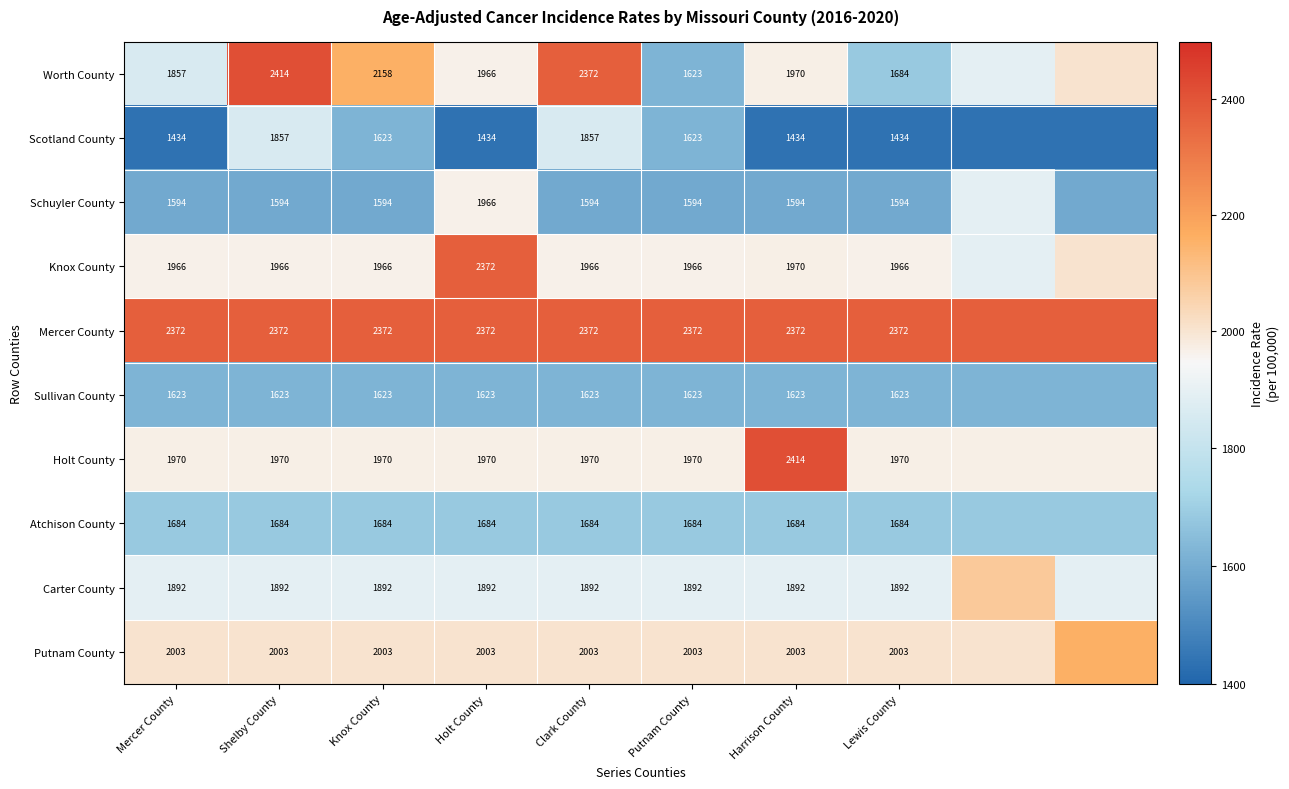

What is the sum of the Mercer County values at Holt County and Knox County?

4744.0